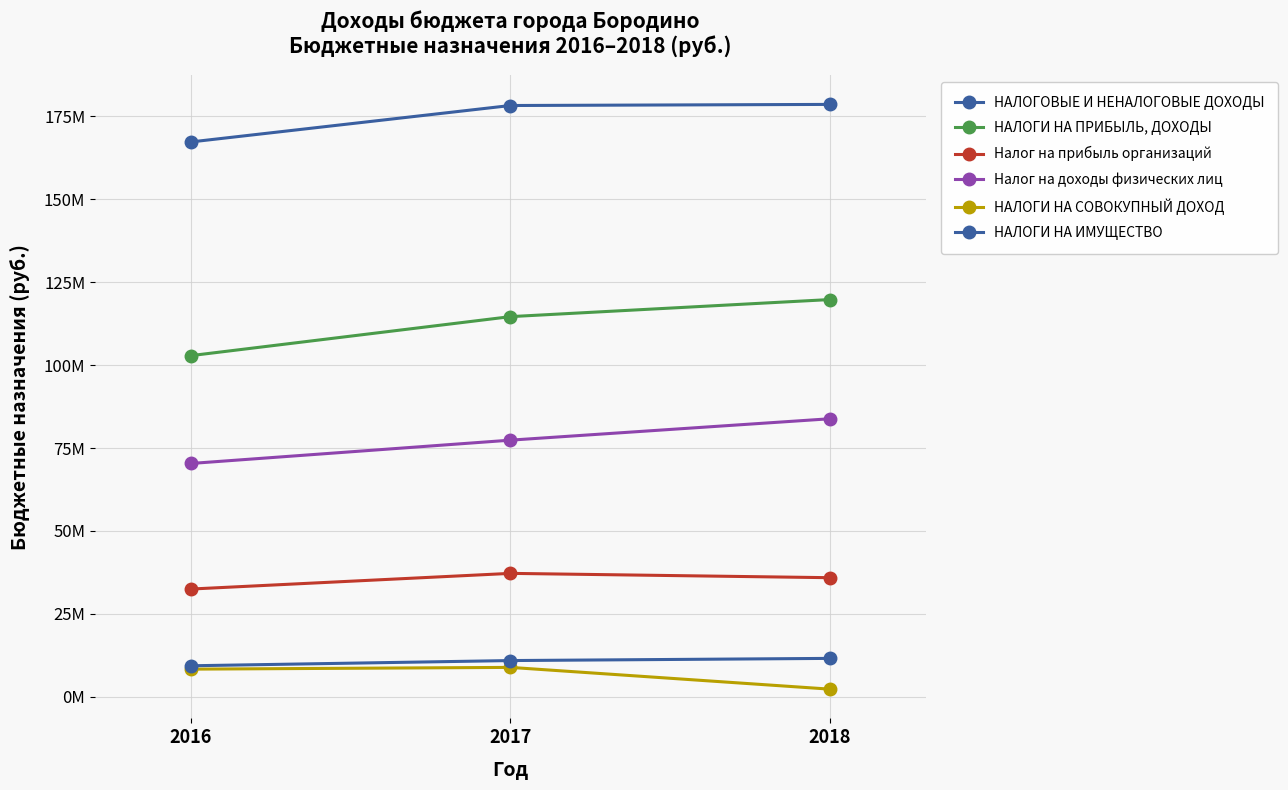

What is the smallest value displayed?

2332143.2